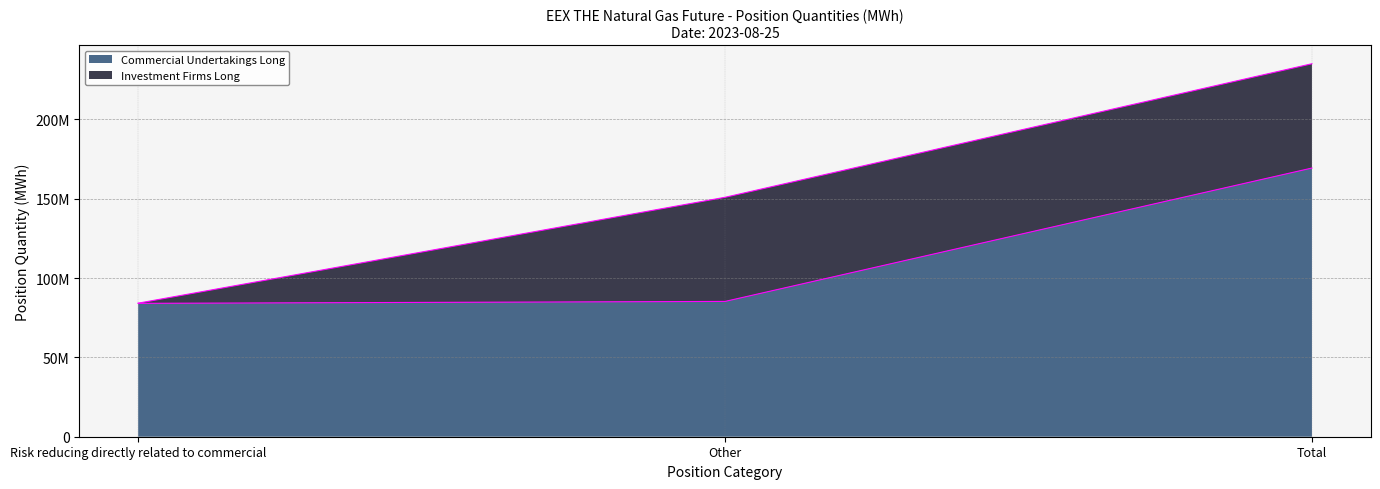

What is the difference between the values at Total and Other?

84066945